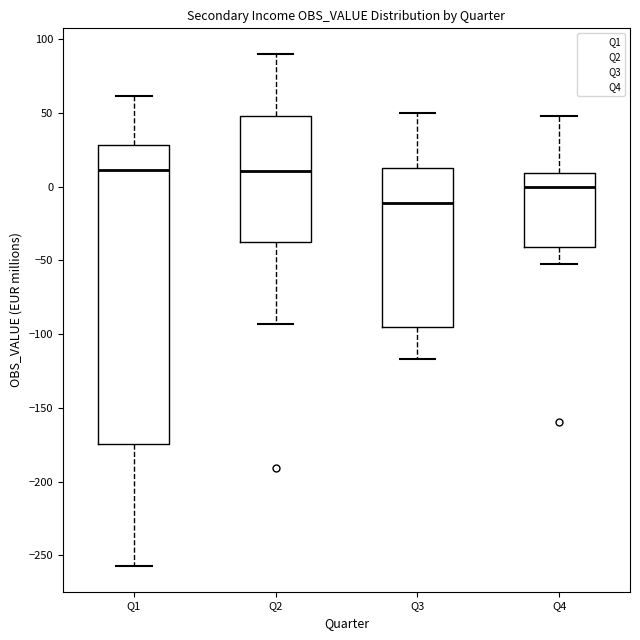

Reading left to right, read every box against the y-axis: the position of its median line, the range the box covers, and the ends of its whiskers. The values are not printed on the chart, so give them approximately, as read against the axis.

Q1: median 10, box -175 to 30, whiskers -255 to 60
Q2: median 10, box -40 to 50, whiskers -95 to 90
Q3: median -10, box -95 to 15, whiskers -115 to 50
Q4: median 0, box -40 to 10, whiskers -50 to 50